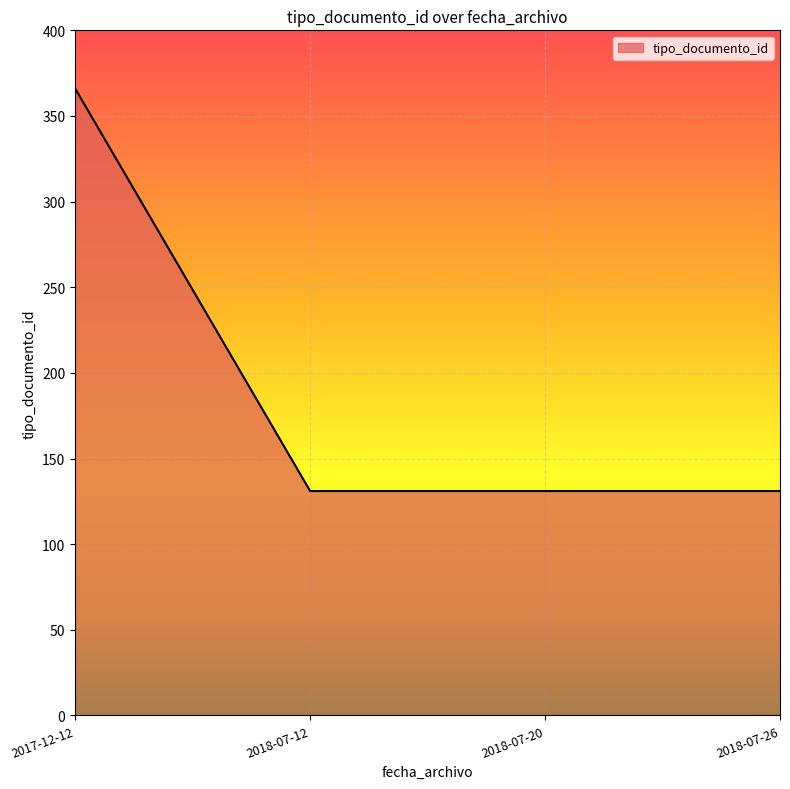

What is the sum of all values?

759